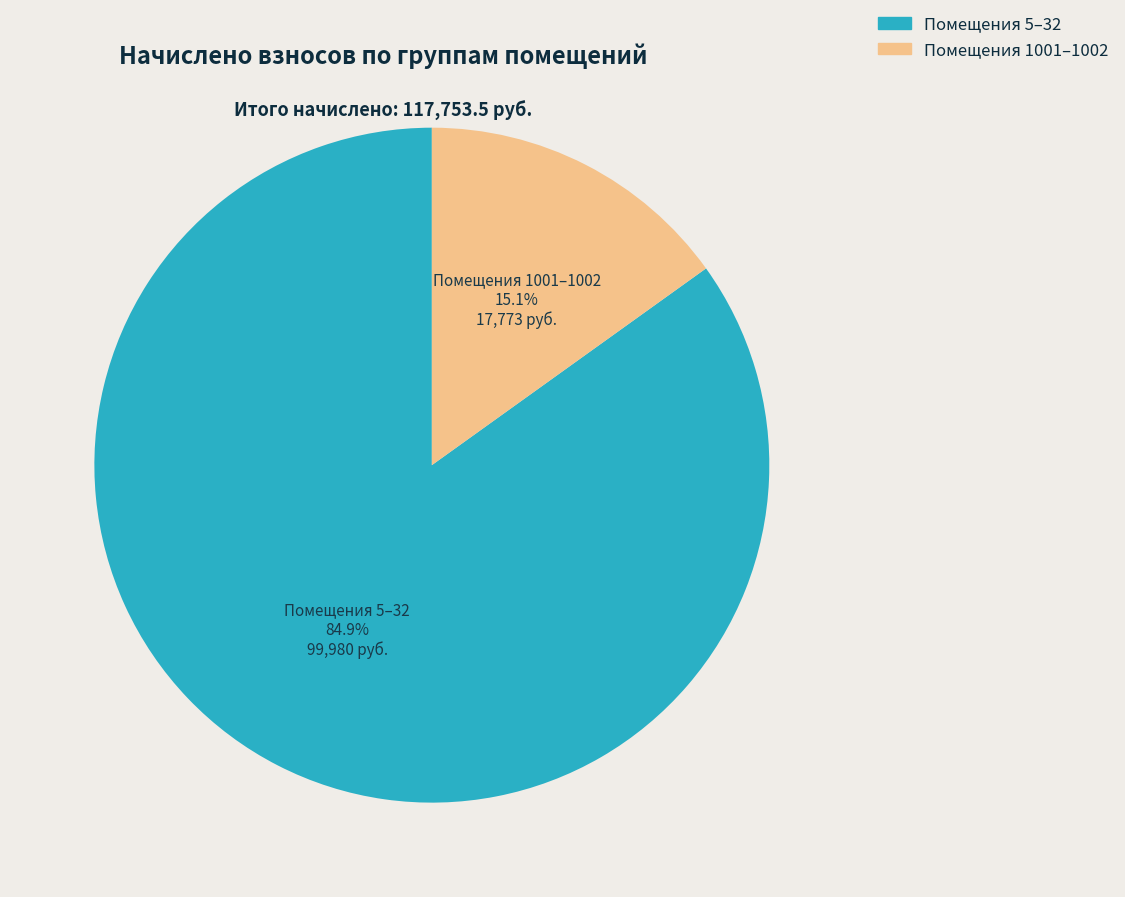

Does Помещения 5–32 account for over 50% of the chart?

Yes